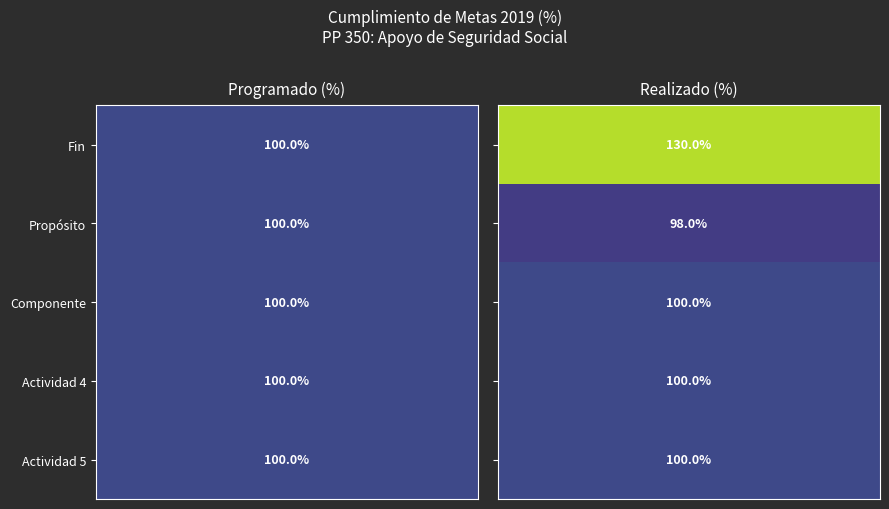

List the labels in order of Propósito value, largest first.

0, 1